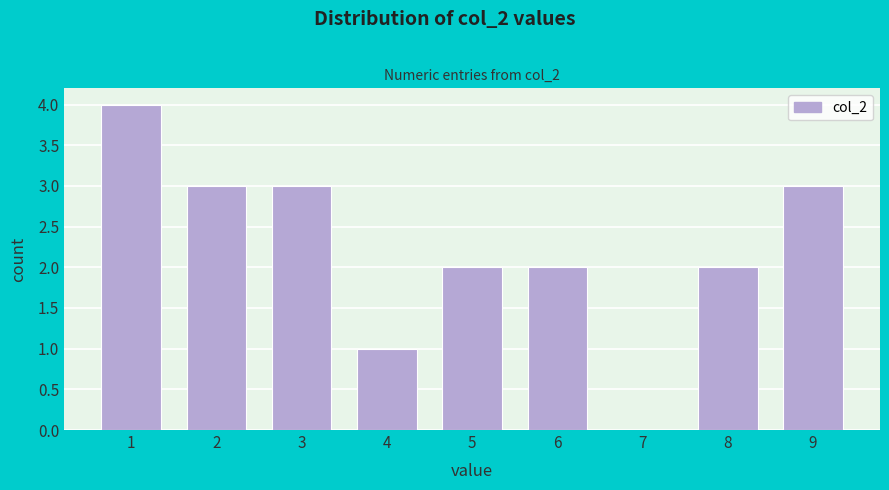

Reading right to left, what are all the values shown in this chart?

9=3	8=2	7=0	6=2	5=2	4=1	3=3	2=3	1=4